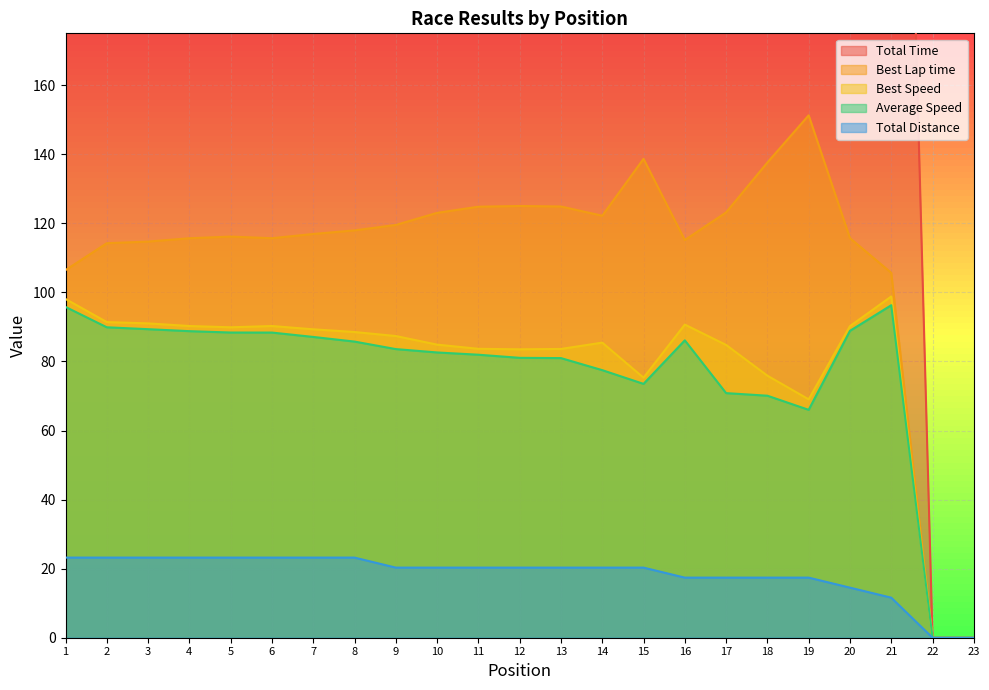

What is the greatest value displayed?

994.3